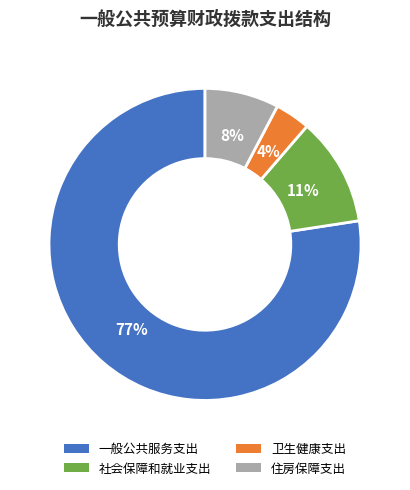

Which has a higher value, 卫生健康支出 or 住房保障支出?

住房保障支出